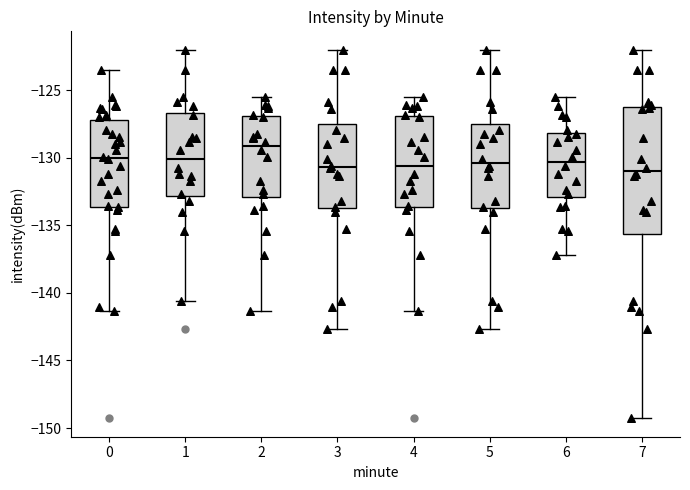

Reading left to right, read every box against the y-axis: the position of its median line, the range the box covers, and the ends of its whiskers. The values are not printed on the chart, so give them approximately, as read against the axis.

0: median -130.0, box -133.5 to -127.0, whiskers -141.5 to -123.5
1: median -130.0, box -133.0 to -126.5, whiskers -140.5 to -122.0
2: median -129.0, box -133.0 to -127.0, whiskers -141.5 to -125.5
3: median -130.5, box -133.5 to -127.5, whiskers -142.5 to -122.0
4: median -130.5, box -133.5 to -127.0, whiskers -141.5 to -125.5
5: median -130.5, box -133.5 to -127.5, whiskers -142.5 to -122.0
6: median -130.5, box -133.0 to -128.0, whiskers -137.0 to -125.5
7: median -131.0, box -135.5 to -126.5, whiskers -149.5 to -122.0